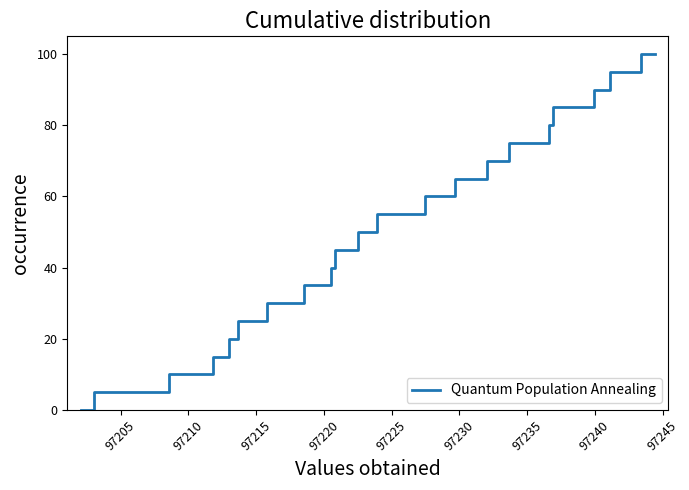

What is the greatest value displayed?

100.0